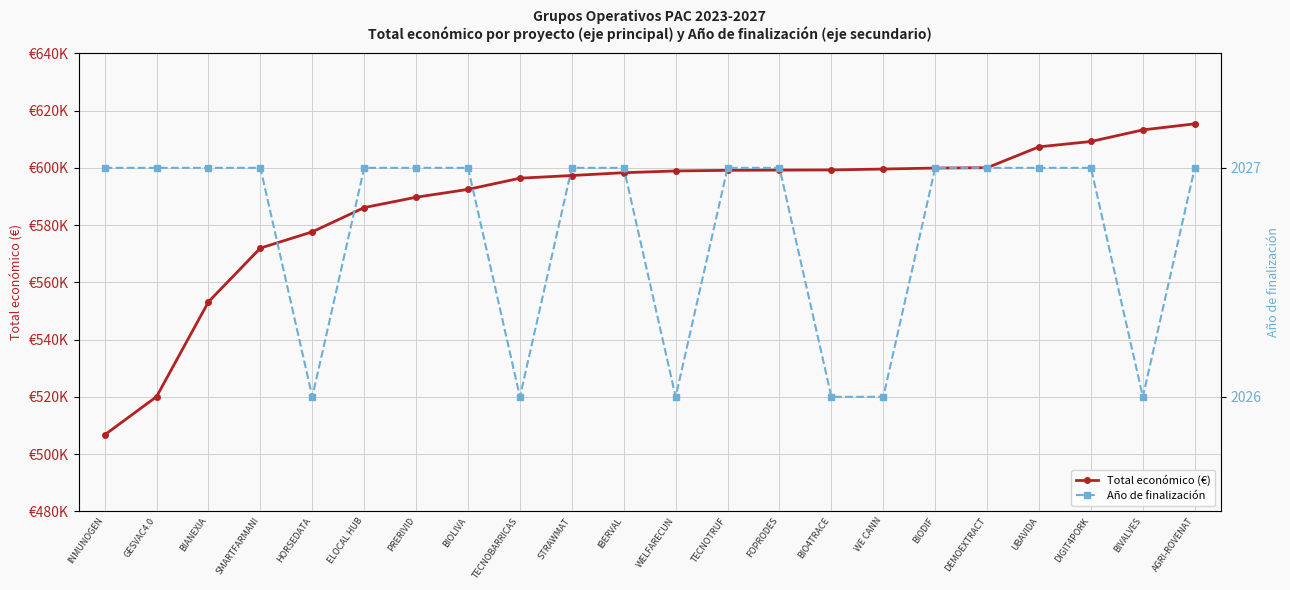

True or false: Año de finalización and Total económico (€) intersect in this chart.

False